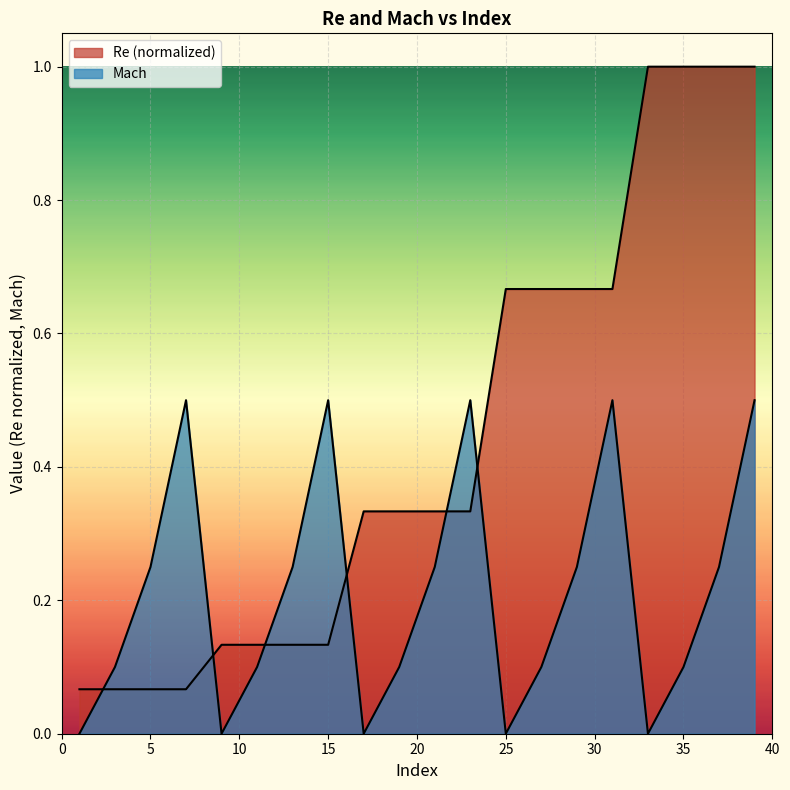

Rank the series by their average value, from highest to lowest.

Re, Mach